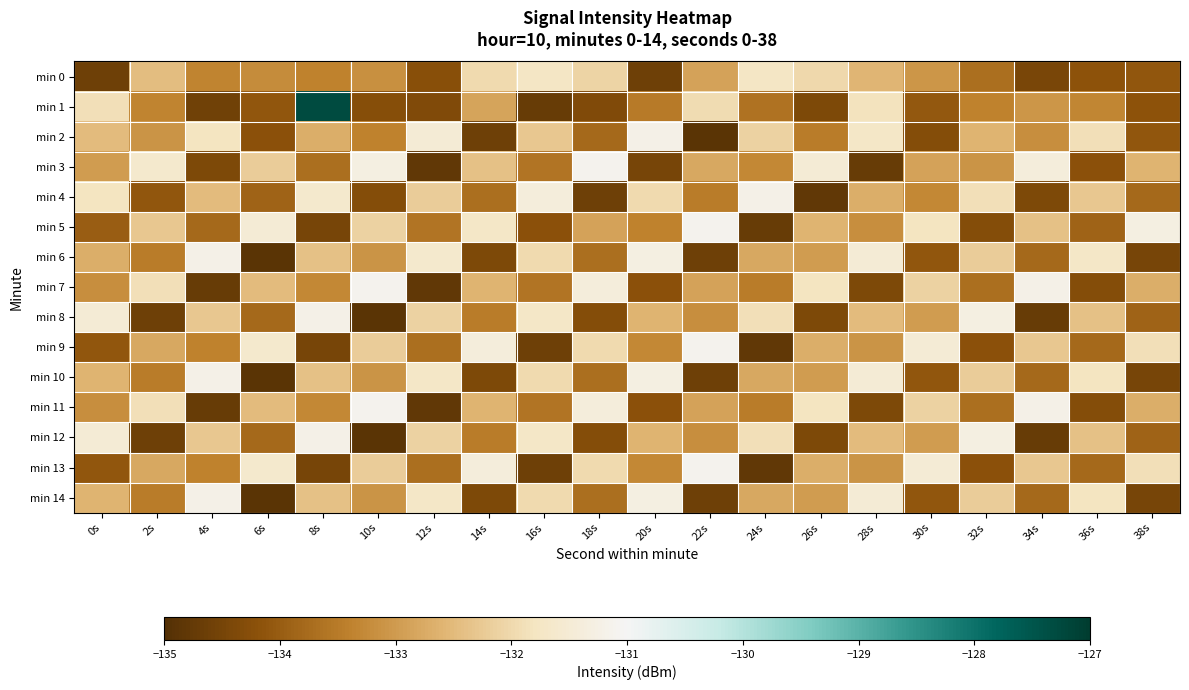

Between 26s and 36s, which series saw the biggest shift?

min 3